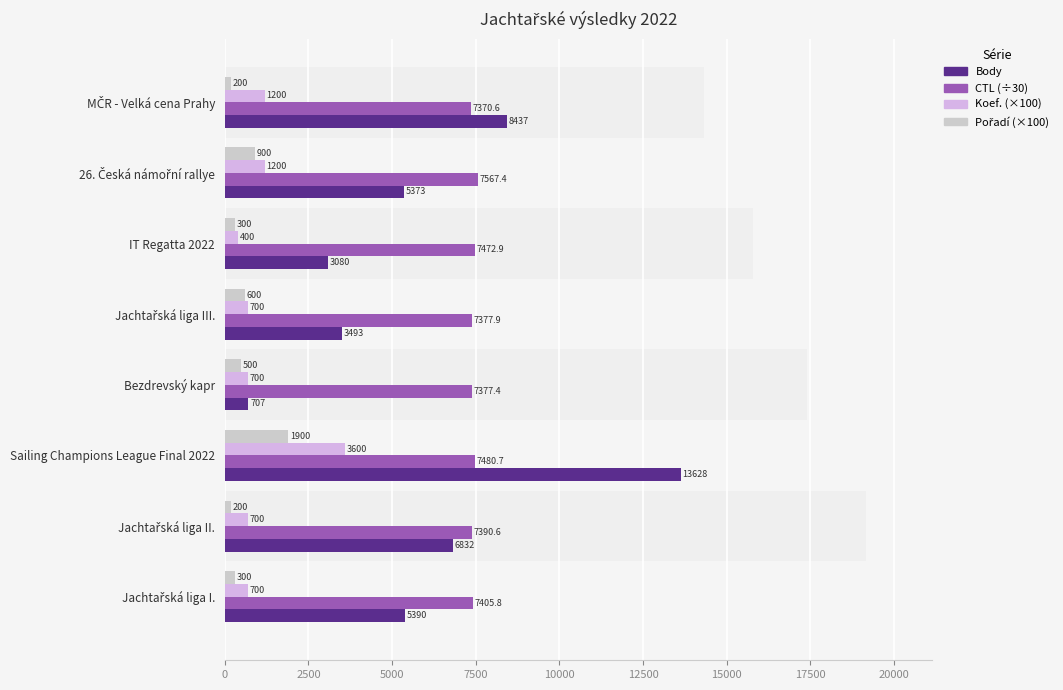

Is the value of Pořadí (×100) at 12500 greater than the value of CTL (÷30) at 7500?

No